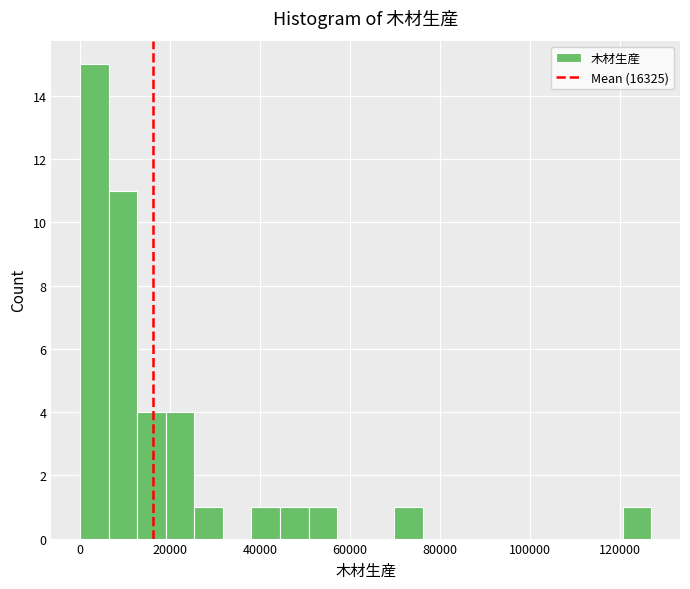

Read against the x-axis, roughly where is the centre of the tallest bar?

4000